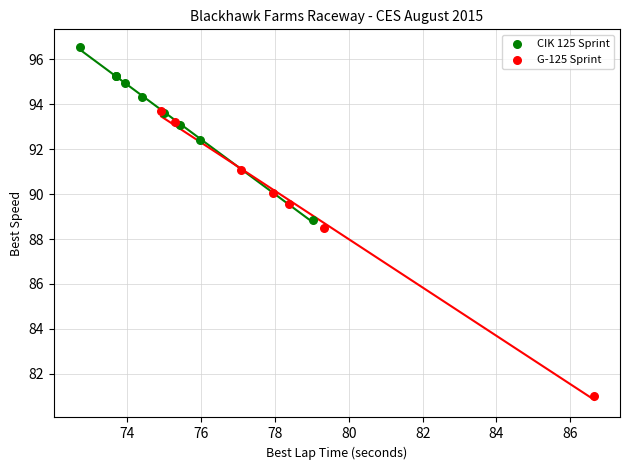

Which series contains the highest Y value?

CIK 125 Sprint